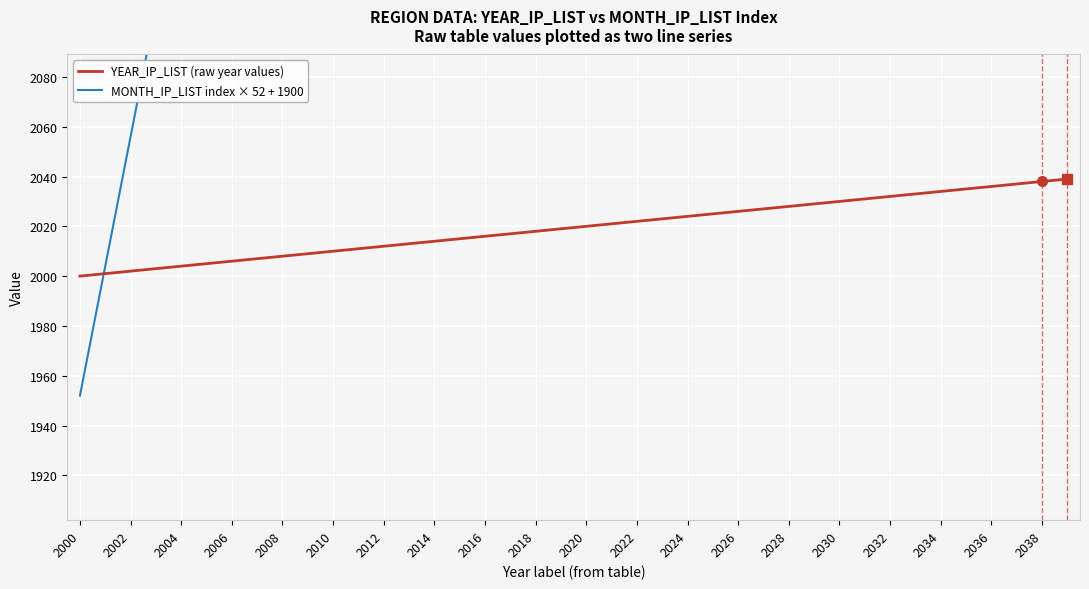

At which category is the sum across all series the highest?

39